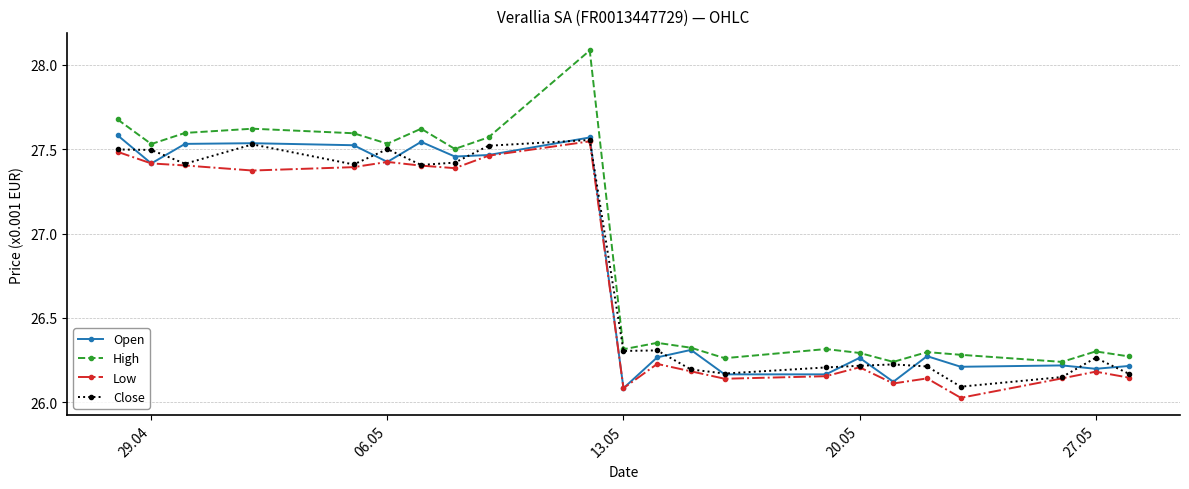

True or false: Low has more than 2 interior local peaks.

True